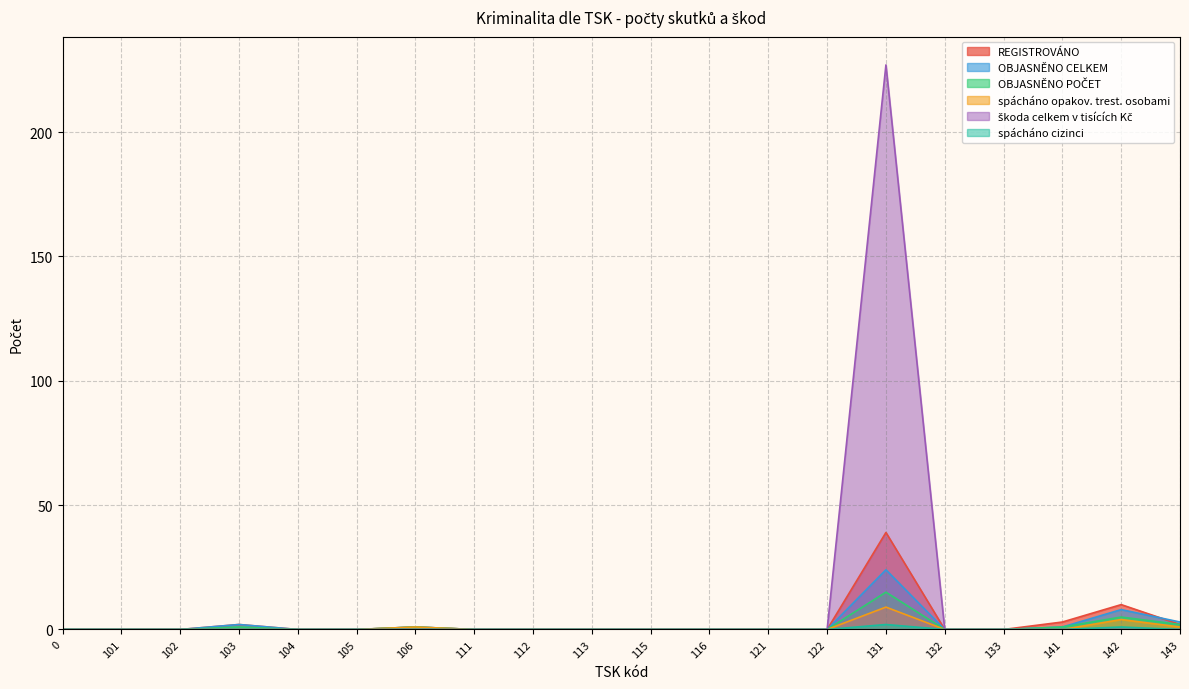

The value of REGISTROVÁNO at 106 is 1. True or false?

False